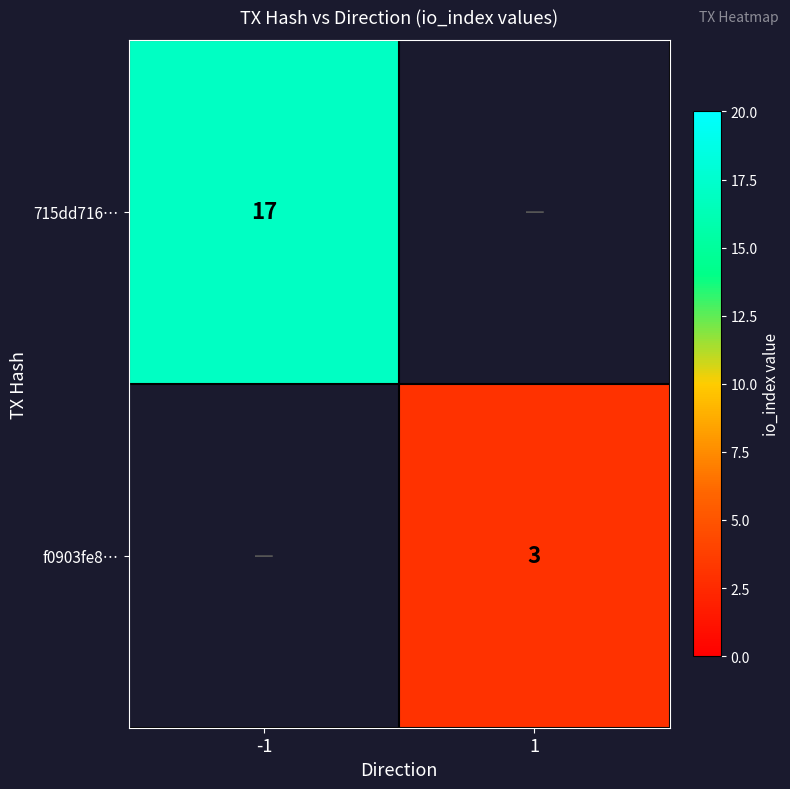

Is it true that f0903fe8… equals 3 at 1?

True